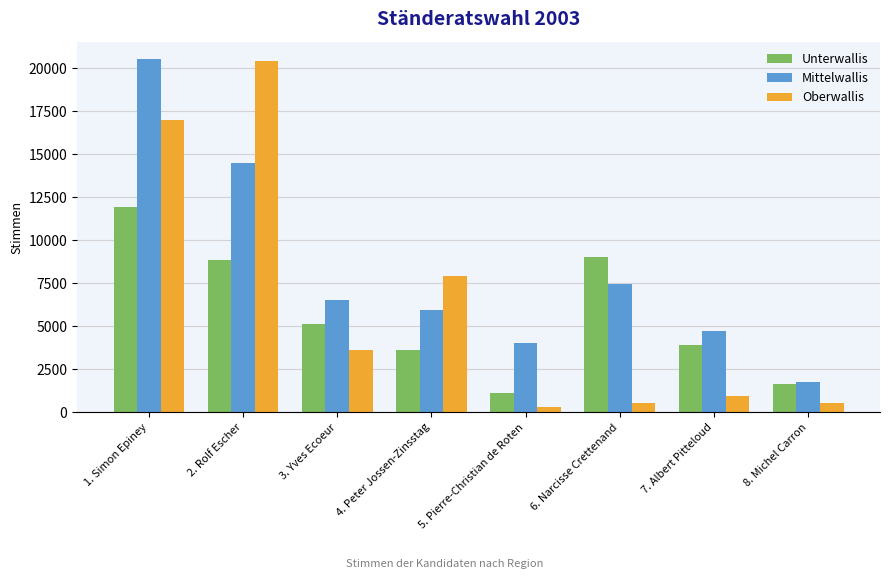

Rank the series by their average value, from highest to lowest.

Mittelwallis, Oberwallis, Unterwallis